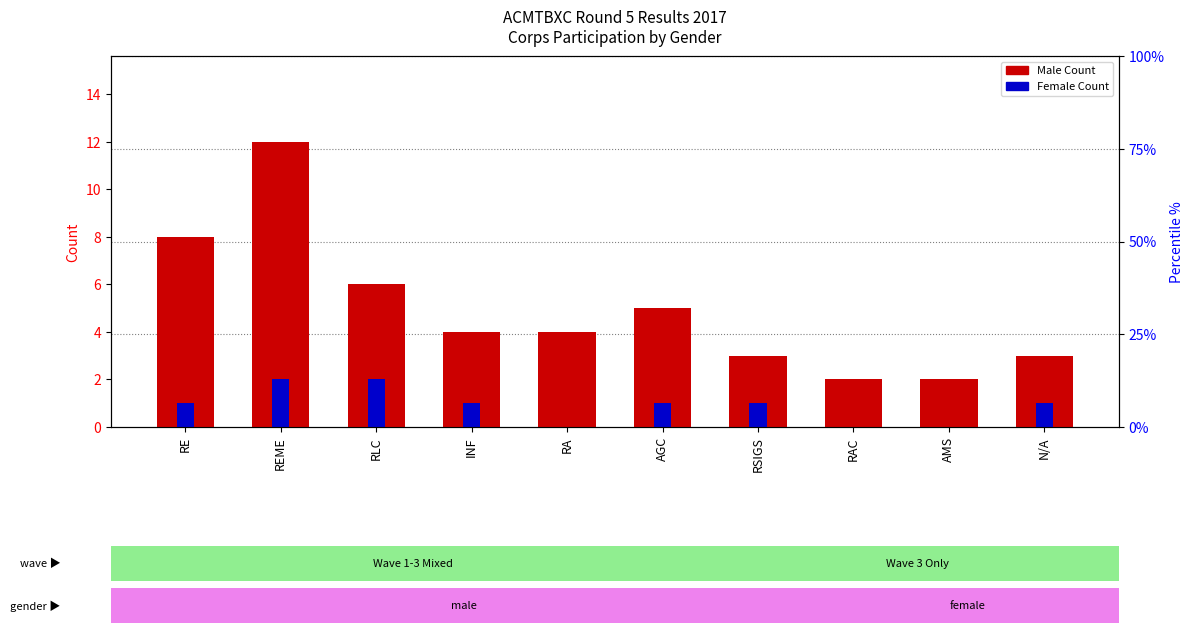

What is the total value across all series at RE?

9